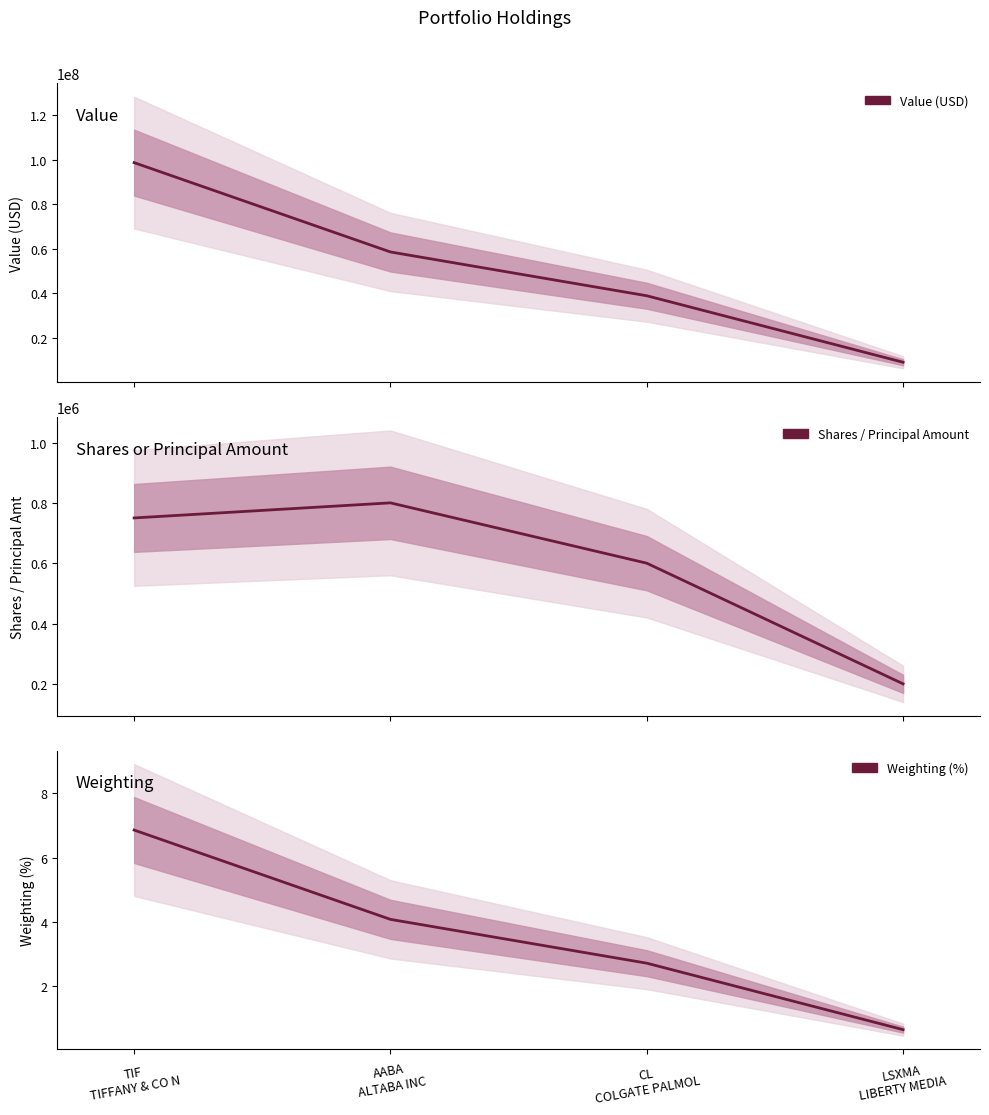

What is the greatest value displayed?

98700000.0